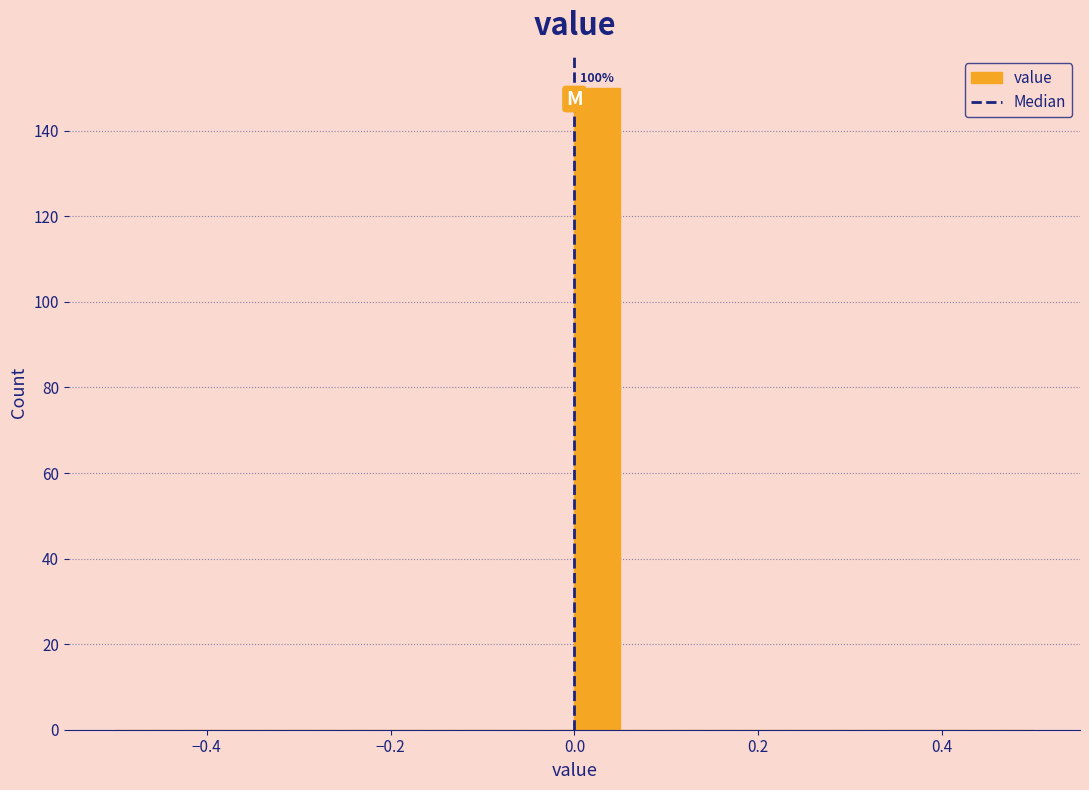

Read against the x-axis, roughly where is the centre of the tallest bar?

0.02